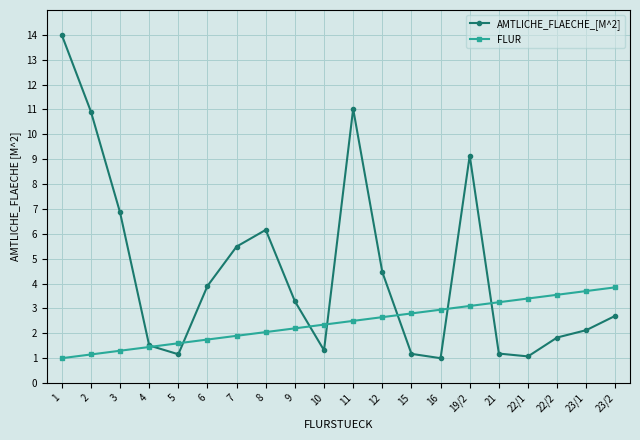

True or false: AMTLICHE_FLAECHE_[M^2] and FLUR cross at least once.

True